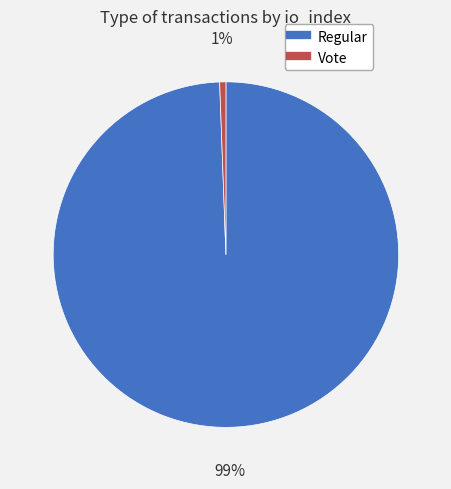

To the nearest percent, what is the average slice percentage?

50%